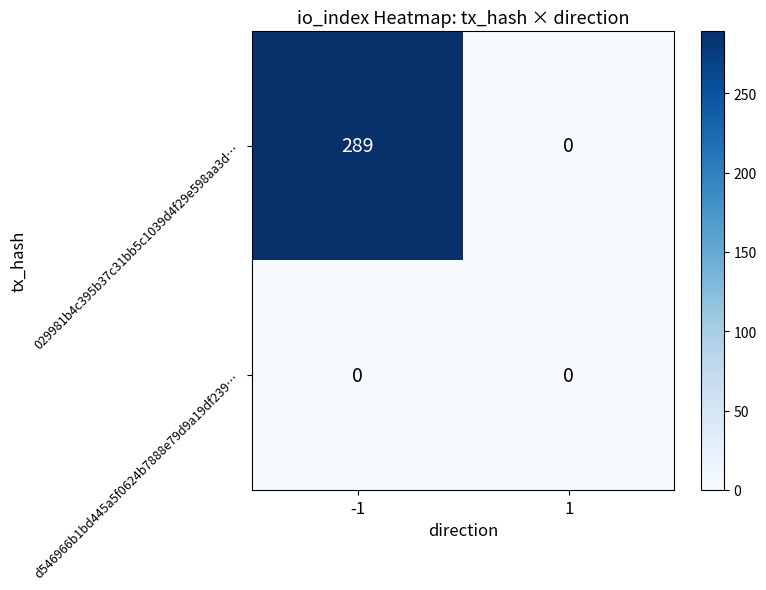

What is the maximum value shown in the chart?

289